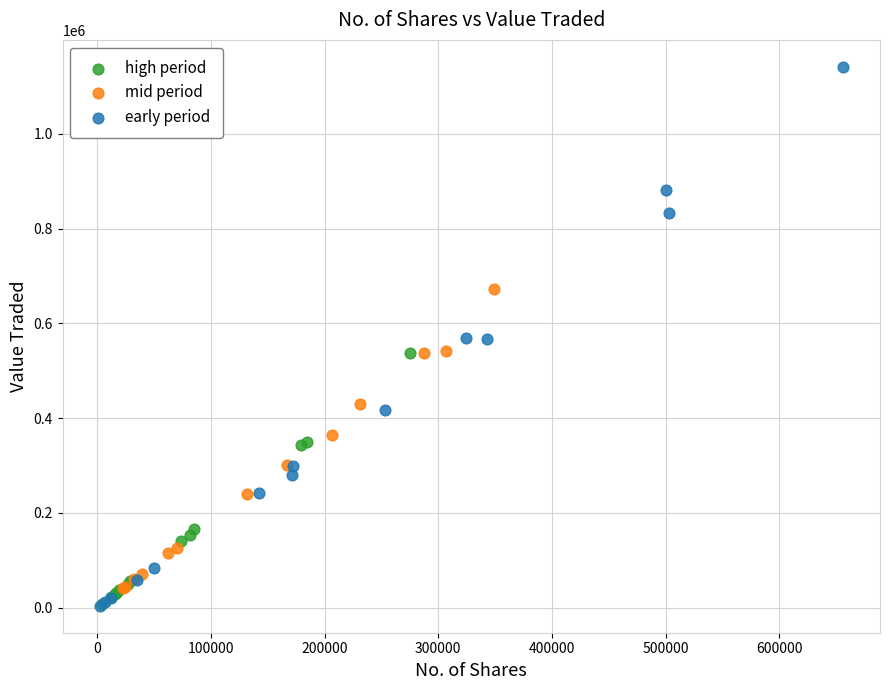

Which series has the widest spread of Y values?

early period